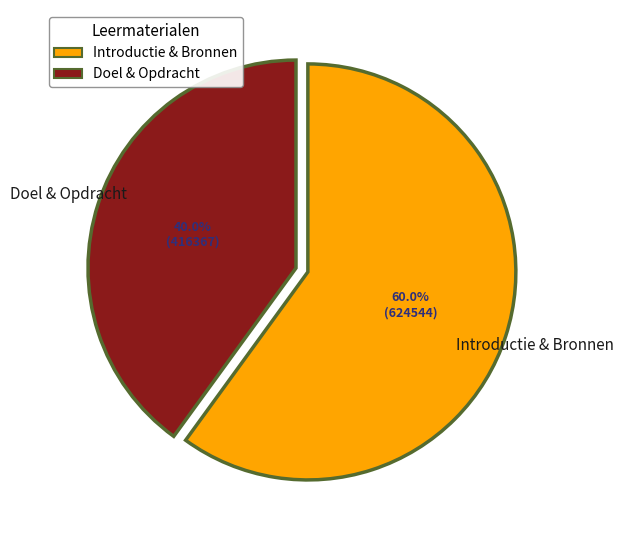

Approximately how many times larger is the value at Introductie & Bronnen compared to Doel & Opdracht?

1.5